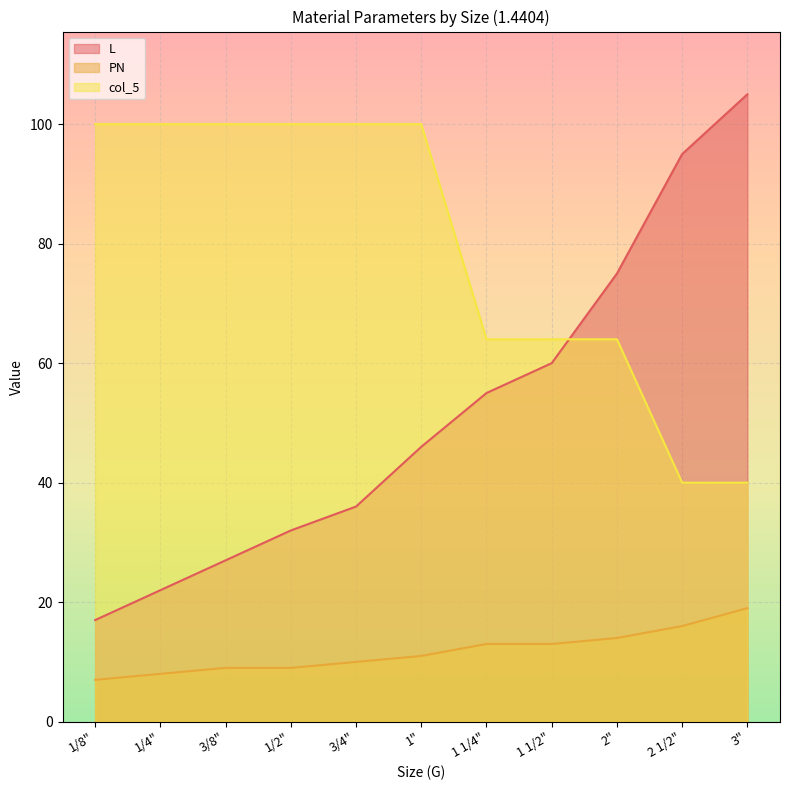

What is the sum of all L values?

570